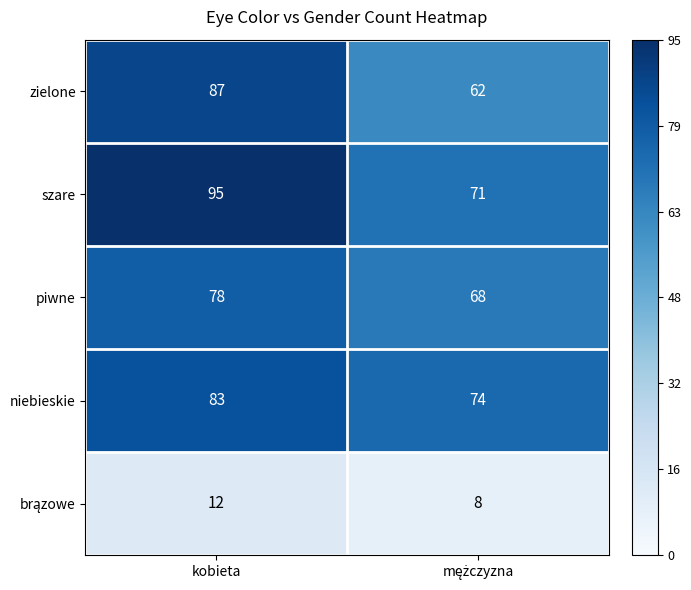

The szare series shows 153 at kobieta. True or false?

False